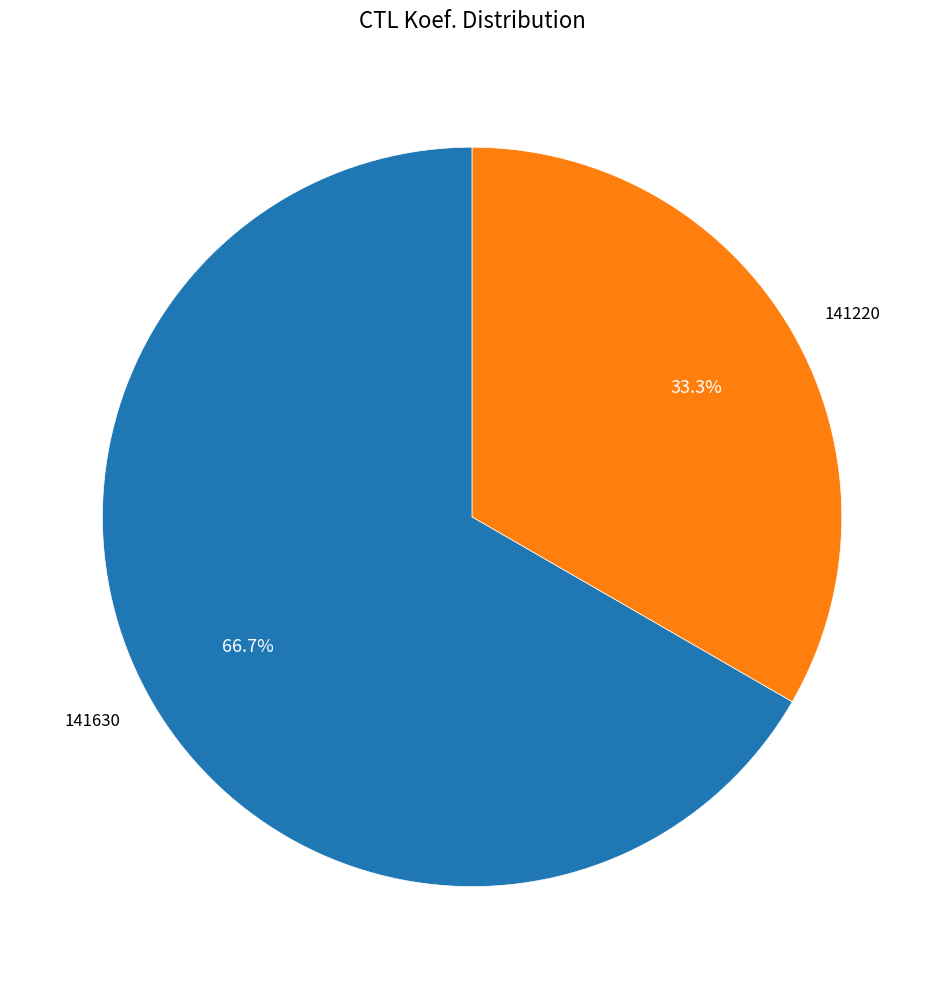

Which category has the smallest portion of the pie?

141220